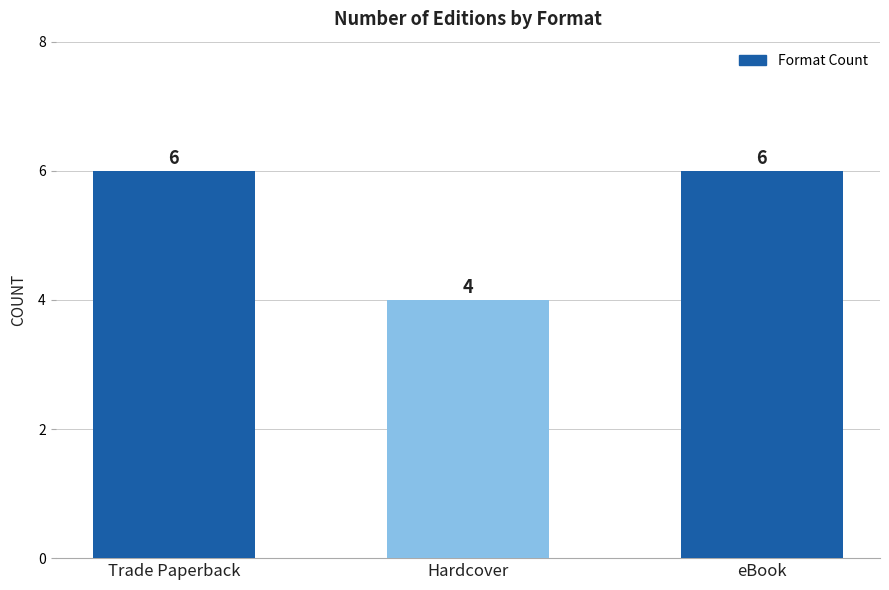

What position from the right is Hardcover?

2